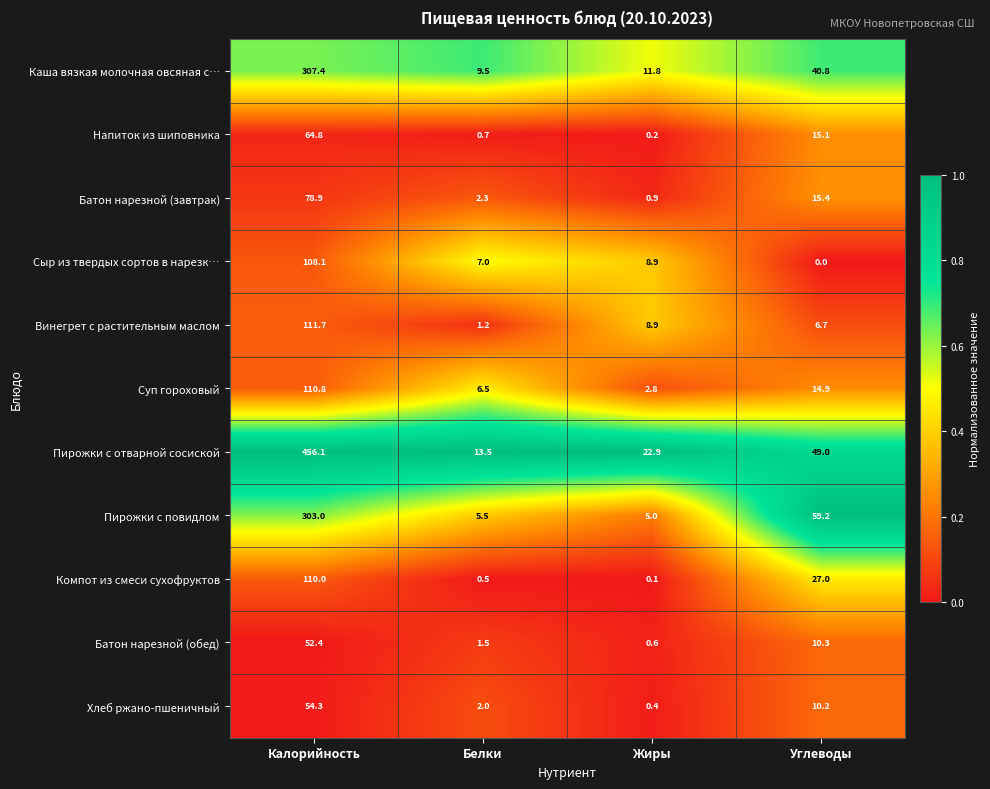

At how many categories does at least one series exceed 0?

4